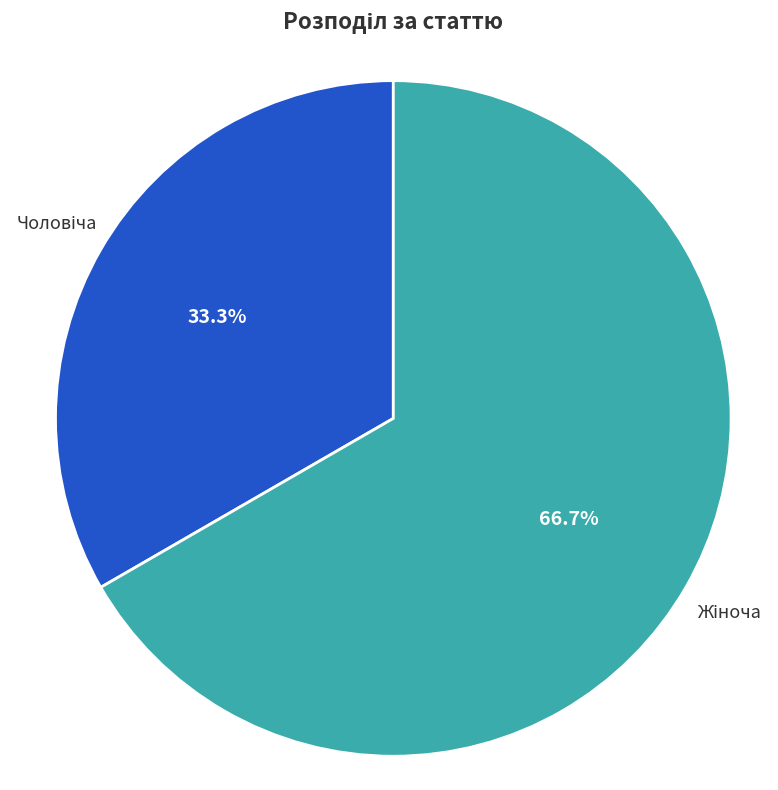

Is there any slice that represents more than half of the pie?

Yes